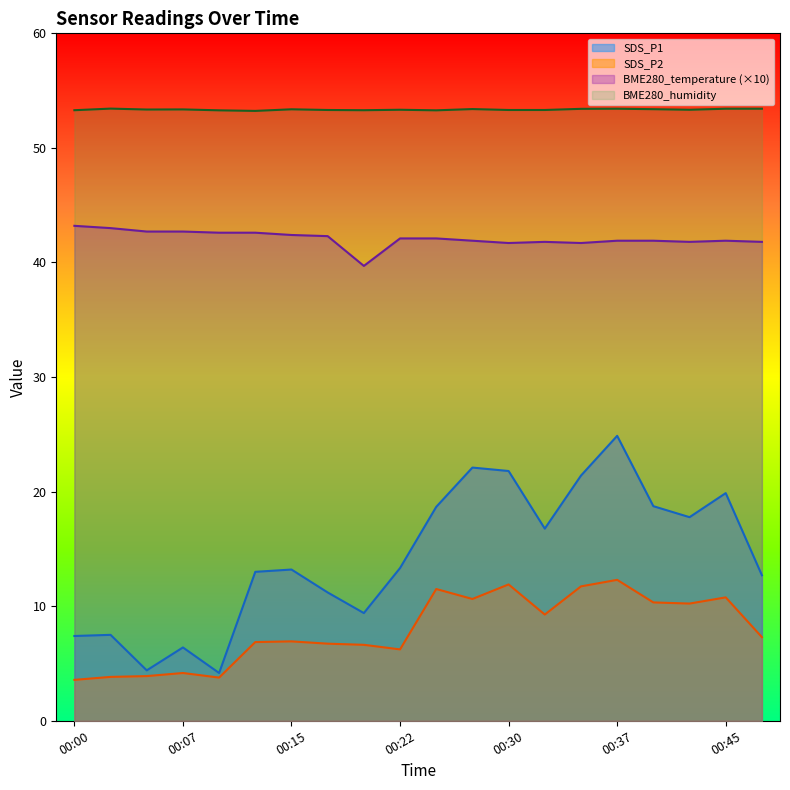

Reading left to right, what are all the values shown in this chart?

SDS_P1: 00:00=7.4	00:03=7.5	00:05=4.4	00:07=6.4	00:10=4.2	00:12=13.0	00:15=13.2	00:17=11.2	00:20=9.4	00:22=13.3	00:25=18.7	00:27=22.1	00:30=21.8	00:32=16.8	00:35=21.4	00:37=24.9	00:40=18.7	00:42=17.8	00:45=19.9	00:47=12.7
SDS_P2: 00:00=3.6	00:03=3.8	00:05=3.9	00:07=4.2	00:10=3.8	00:12=6.9	00:15=6.9	00:17=6.7	00:20=6.6	00:22=6.2	00:25=11.5	00:27=10.6	00:30=11.9	00:32=9.3	00:35=11.7	00:37=12.3	00:40=10.3	00:42=10.2	00:45=10.8	00:47=7.3
BME280_temperature: 00:00=43.2	00:03=43.0	00:05=42.7	00:07=42.7	00:10=42.6	00:12=42.6	00:15=42.4	00:17=42.3	00:20=39.7	00:22=42.1	00:25=42.1	00:27=41.9	00:30=41.7	00:32=41.8	00:35=41.7	00:37=41.9	00:40=41.9	00:42=41.8	00:45=41.9	00:47=41.8
BME280_humidity: 00:00=53.3	00:03=53.4	00:05=53.4	00:07=53.4	00:10=53.3	00:12=53.2	00:15=53.4	00:17=53.3	00:20=53.3	00:22=53.3	00:25=53.3	00:27=53.4	00:30=53.3	00:32=53.3	00:35=53.4	00:37=53.4	00:40=53.4	00:42=53.3	00:45=53.4	00:47=53.4